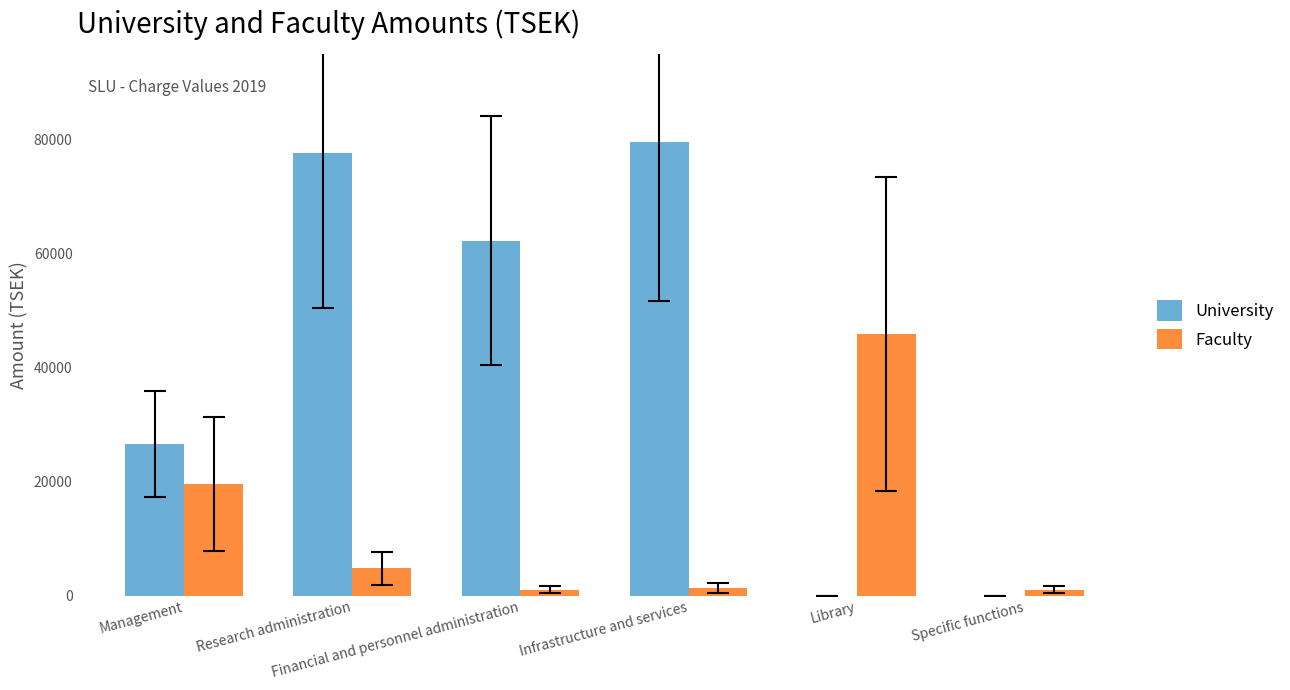

How many series are shown in this chart?

2